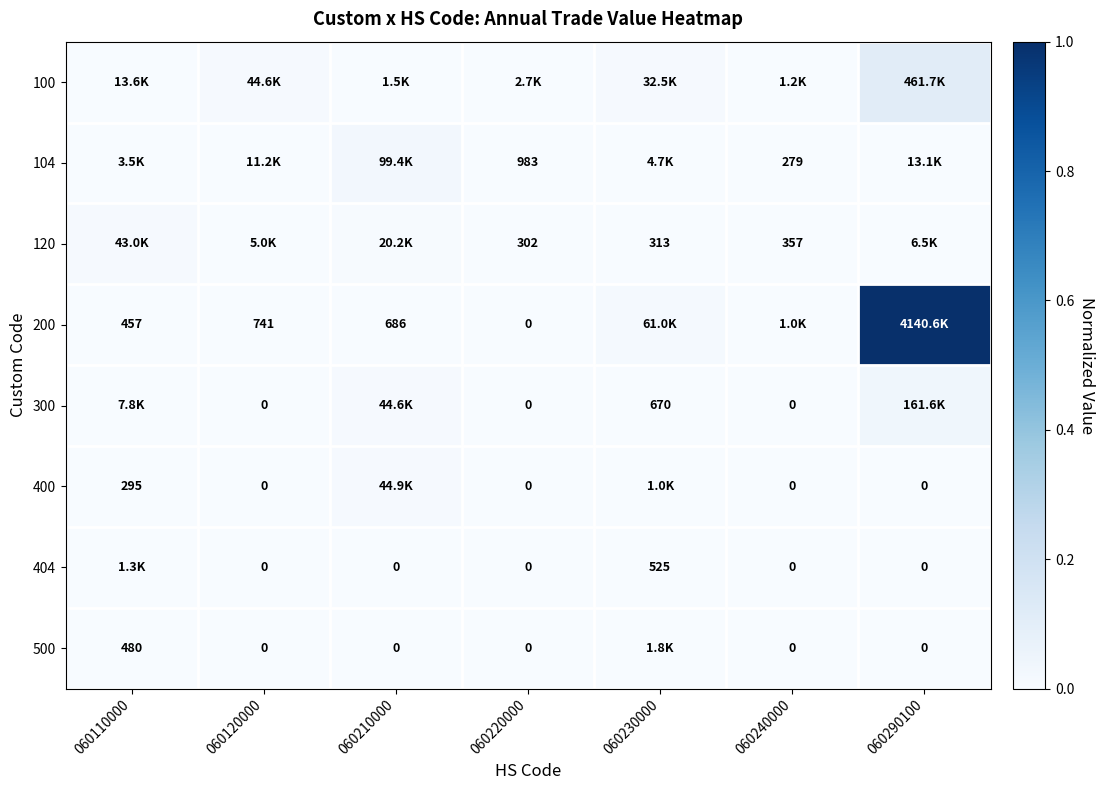

Is the value of 500 at 060210000 greater than the value of 400 at 060290100?

No